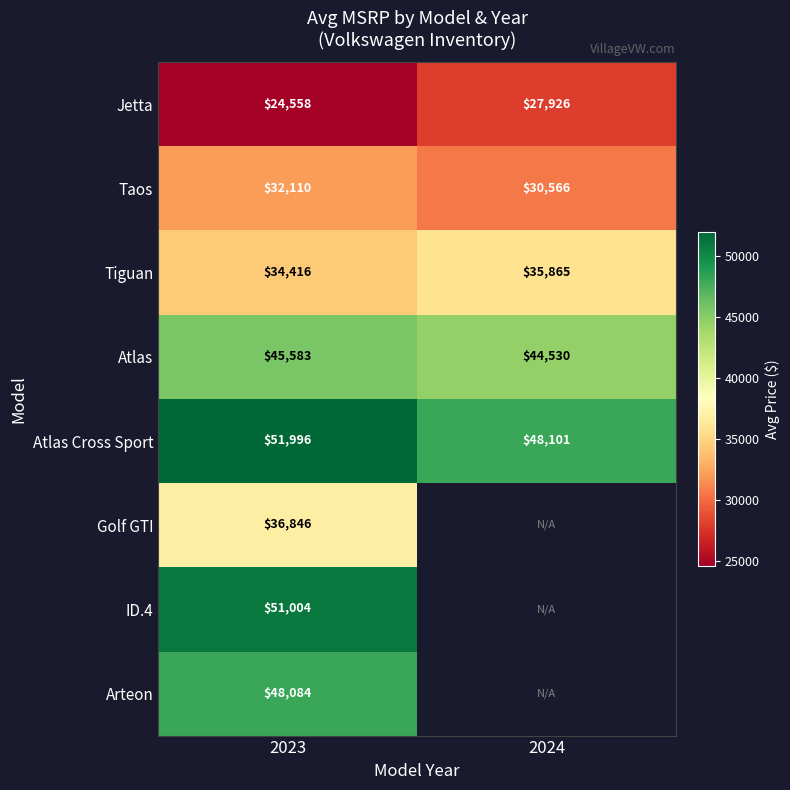

How many data points does each series have?

2